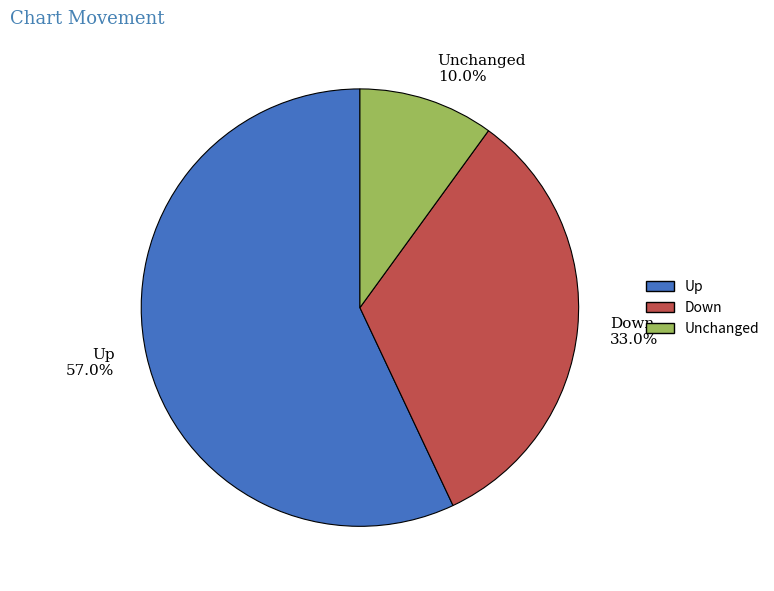

What percentage do Up and Down together represent?

90.0%